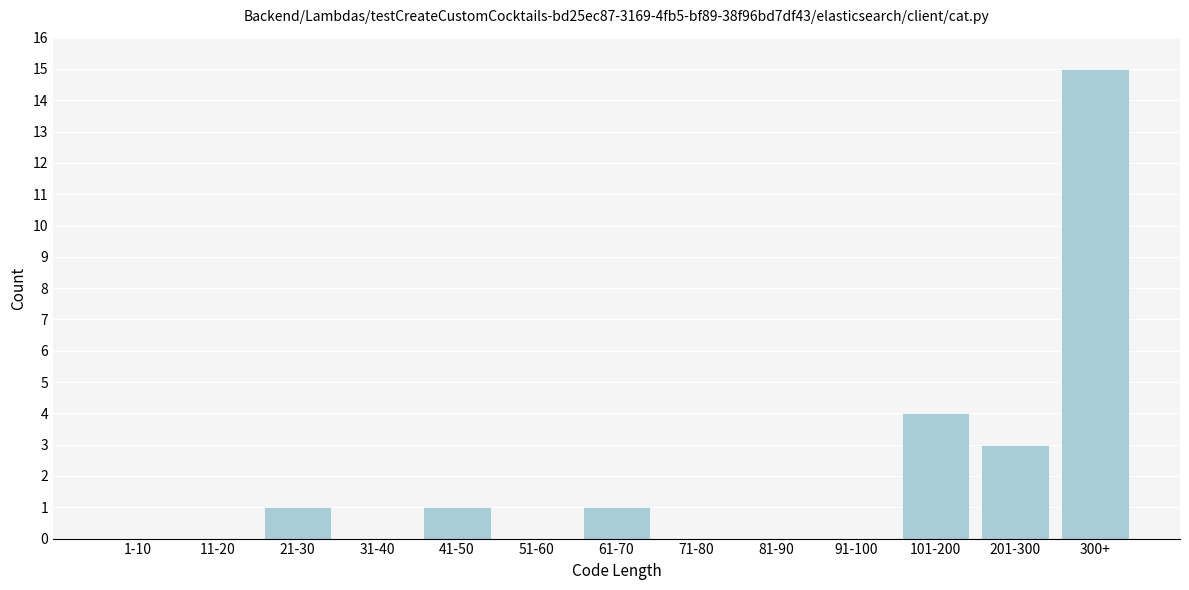

Reading right to left, transcribe all the data shown in this chart.

300+=15	201-300=3	101-200=4	91-100=0	81-90=0	71-80=0	61-70=1	51-60=0	41-50=1	31-40=0	21-30=1	11-20=0	1-10=0